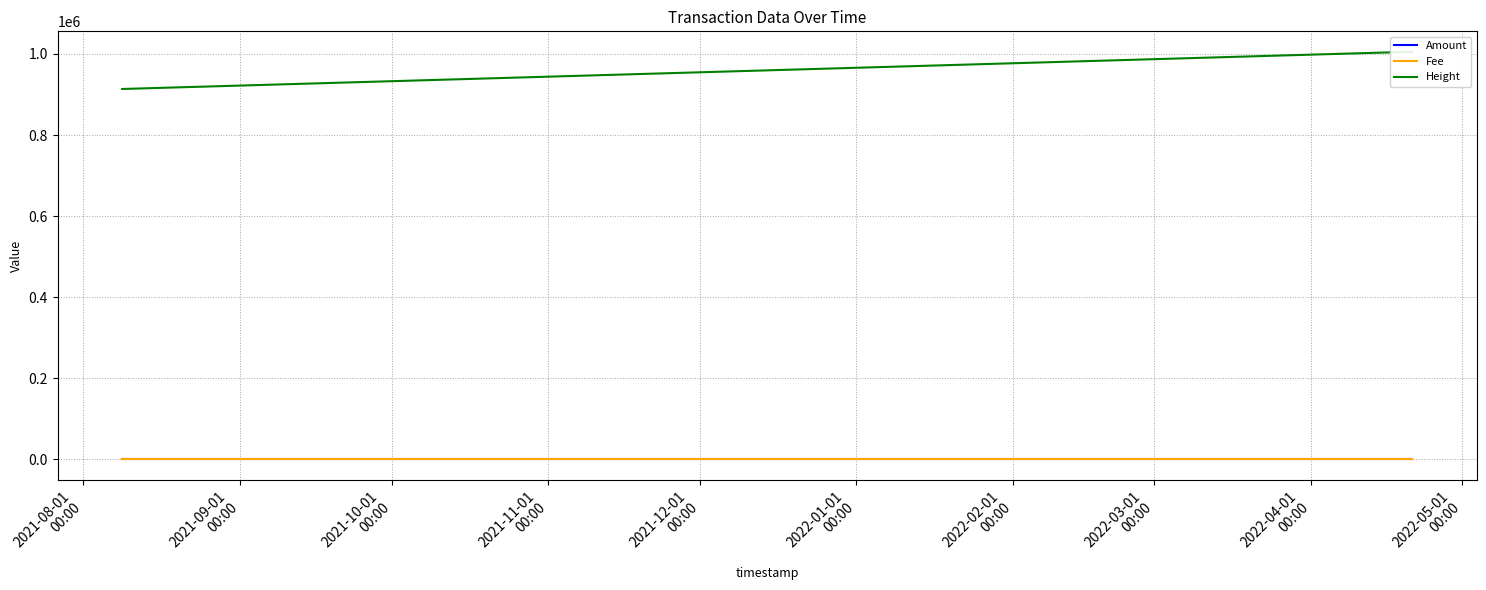

How many lines are shown in the chart?

3